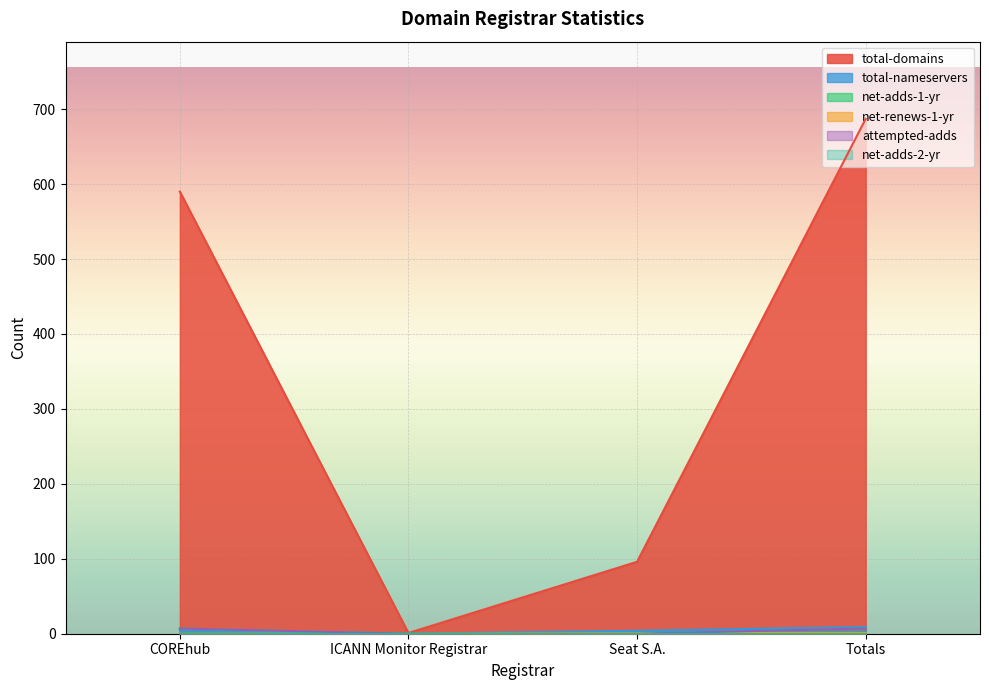

What position from the right is Seat S.A.?

2